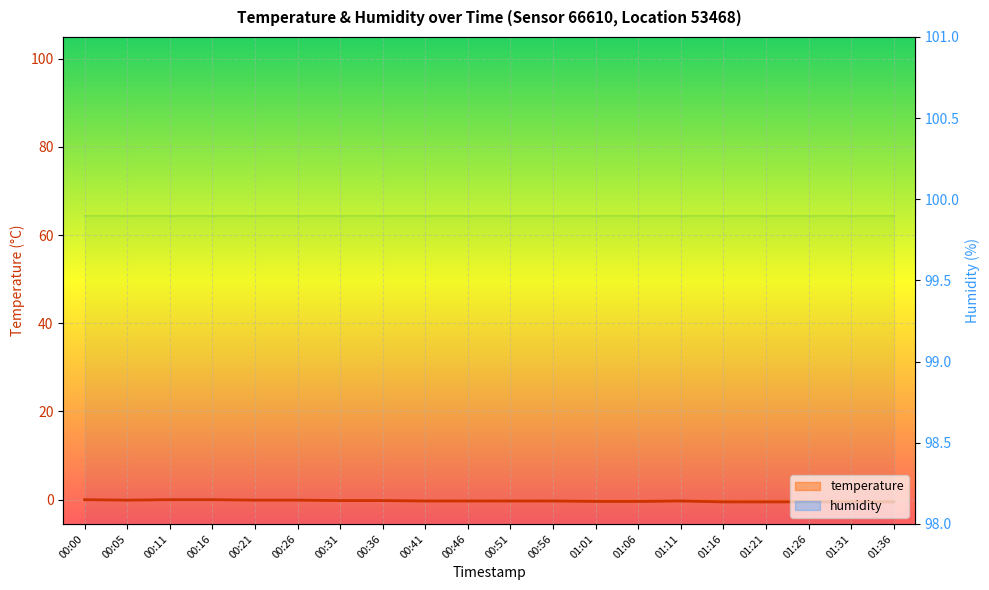

What is the difference between the values at 00:41 and 00:11?

0.3